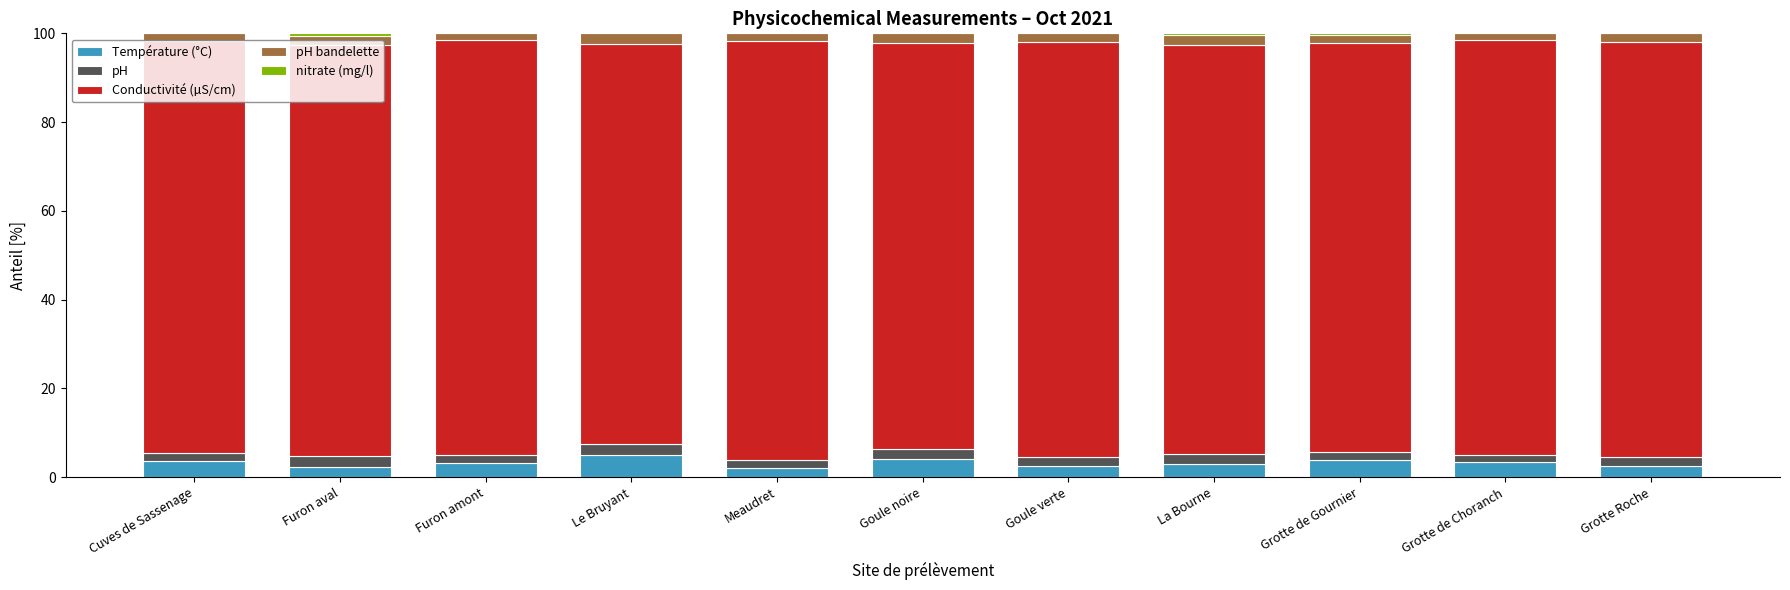

What is the highest value of the Température (°C) series?

5.0